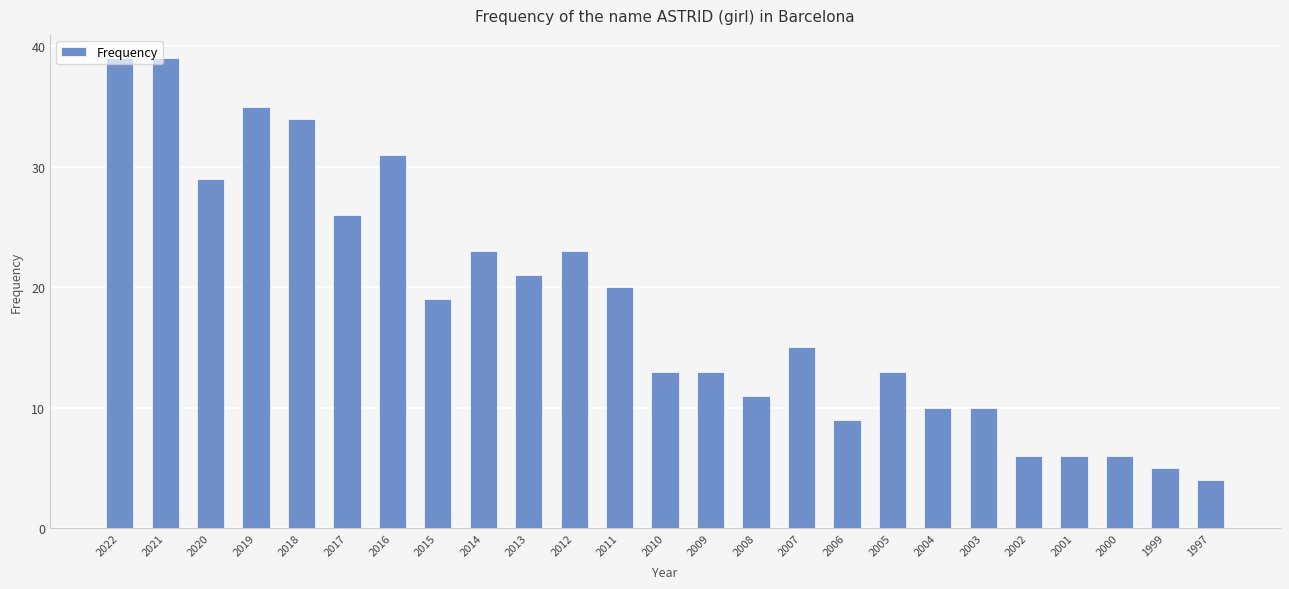

What is the ratio of the value at 2006 to the value at 2010?

0.7